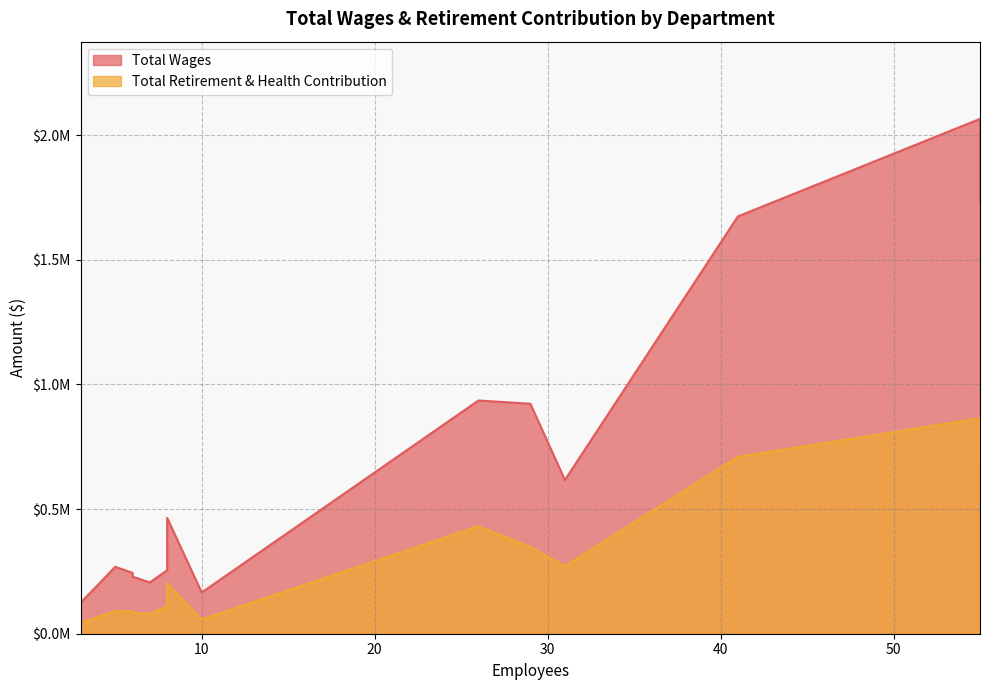

What are all the series names shown in the legend?

Total Wages, Total Retirement & Health Contribution